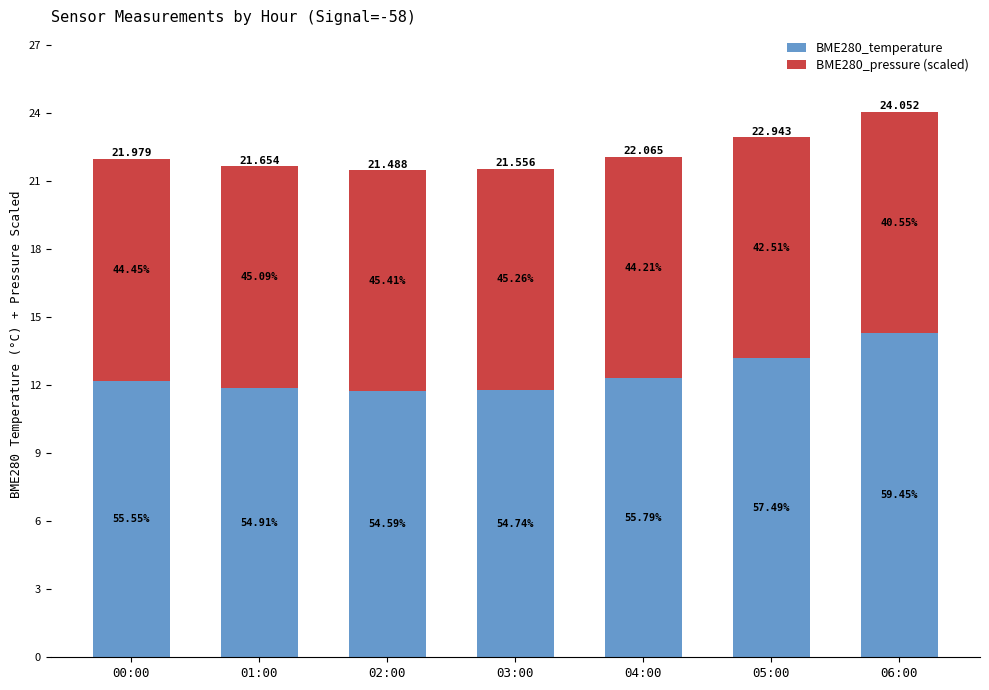

Are the bars grouped side by side (vs. stacked)?

No